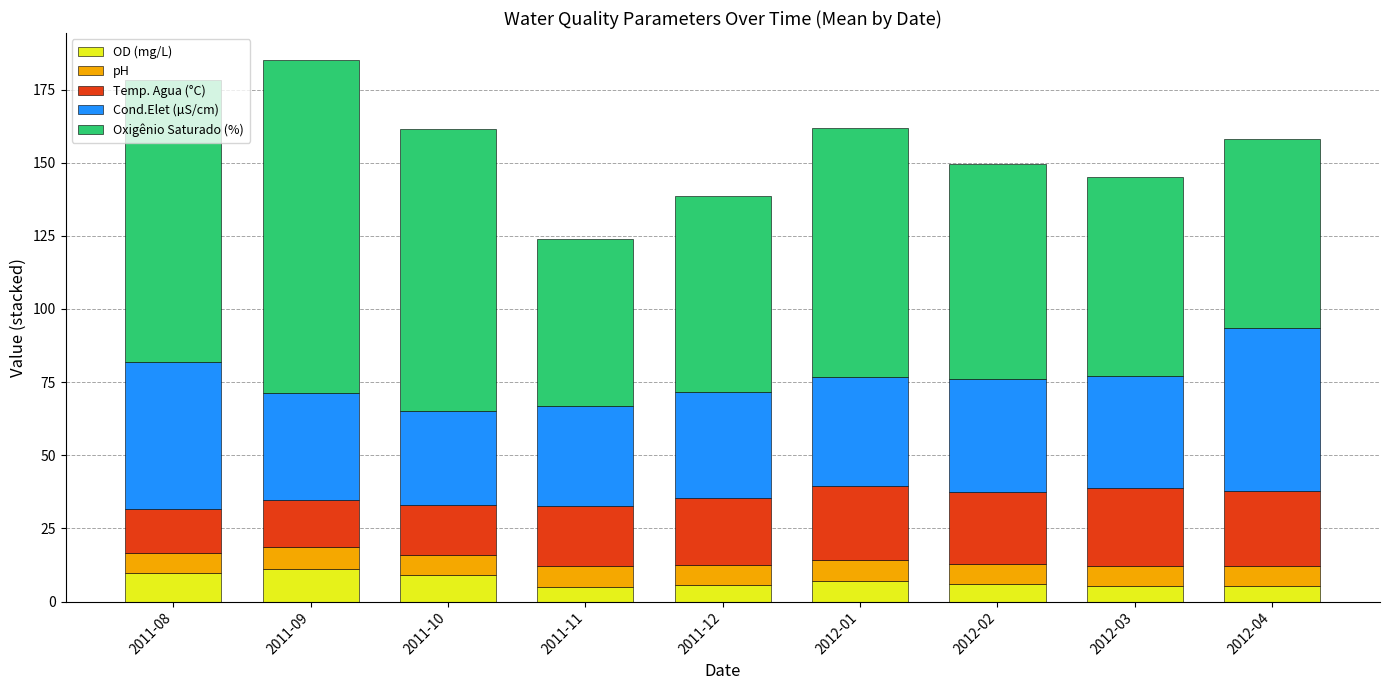

What is the minimum value for OD (mg/L)?

5.1